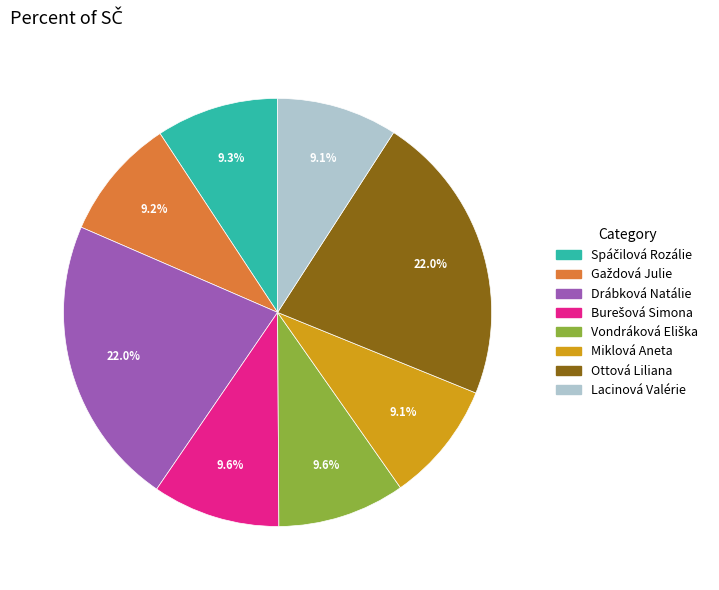

What is the total percentage of Lacinová Valérie and Miklová Aneta?

18.2%